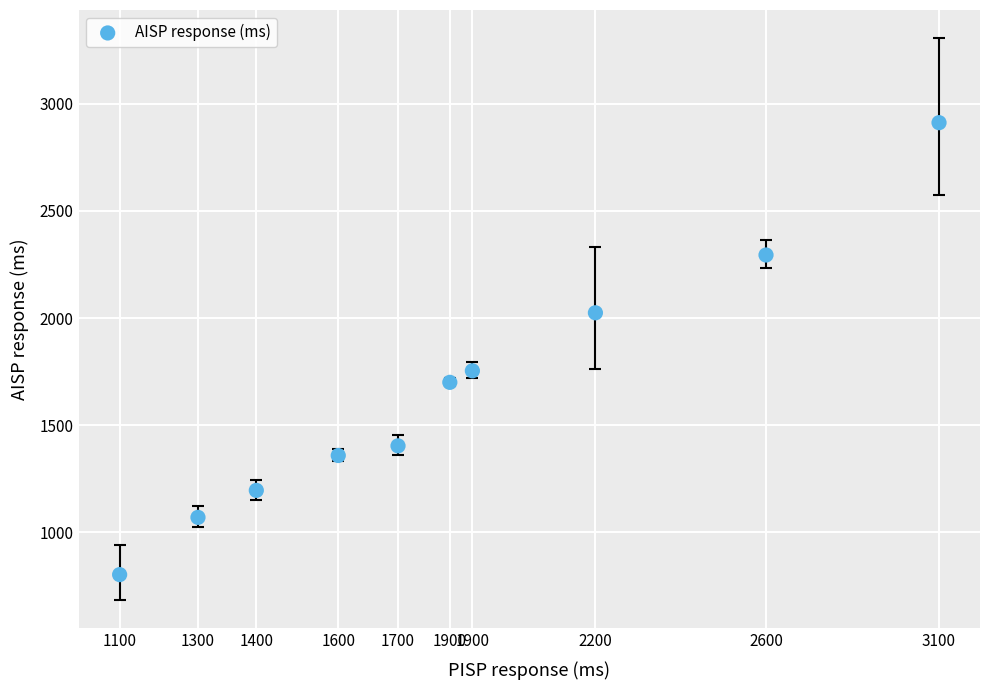

What is the range of X values (max minus min)?

1982.1